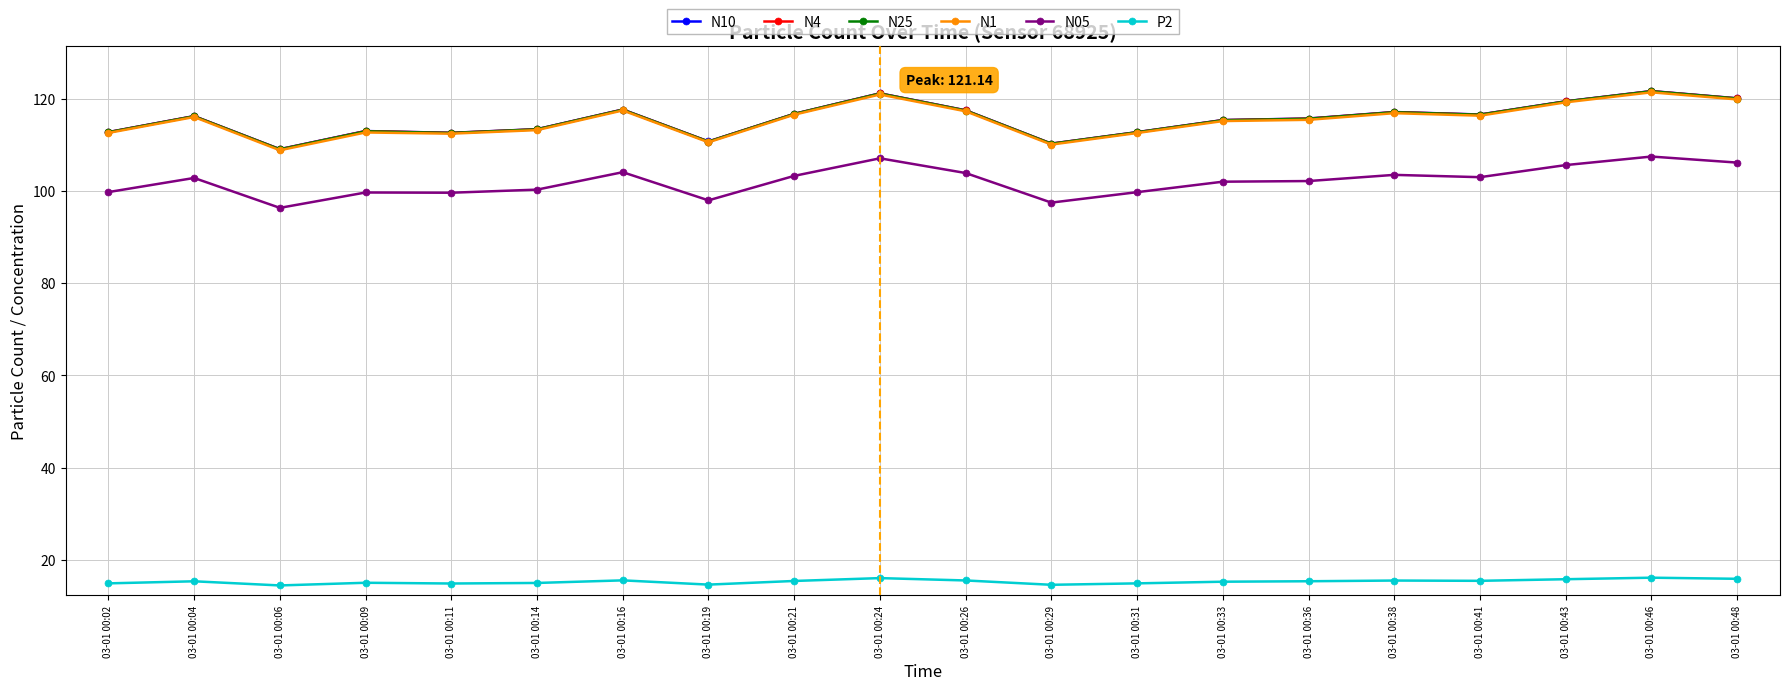

True or false: P2 has more than 1 points higher than both neighbors.

True